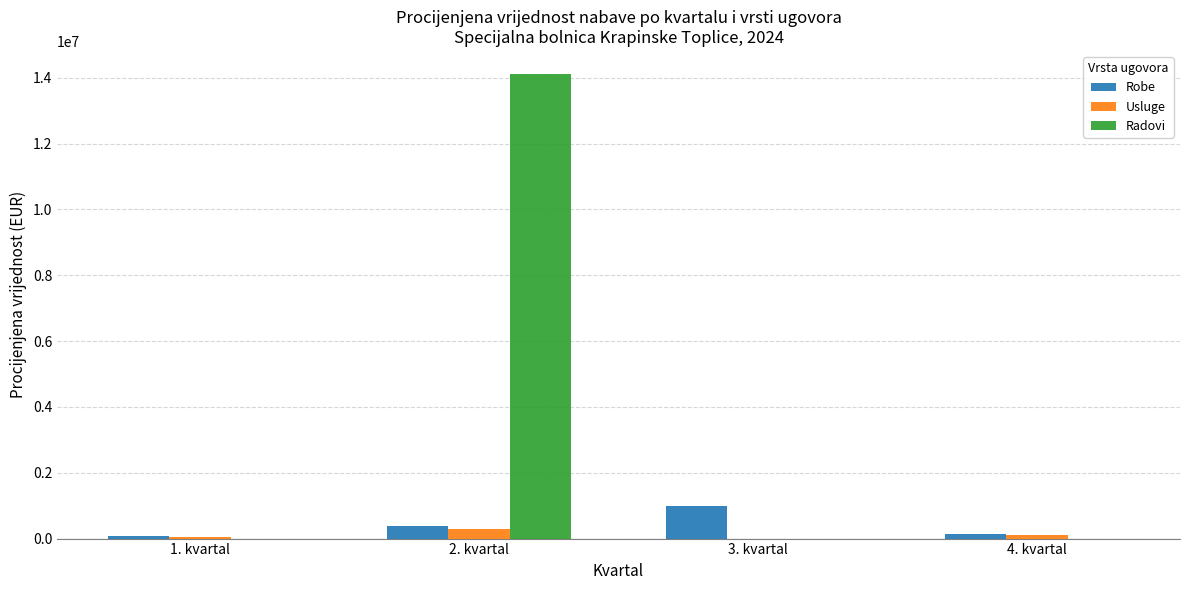

The value of Usluge at 2. kvartal is 297300.0. True or false?

True